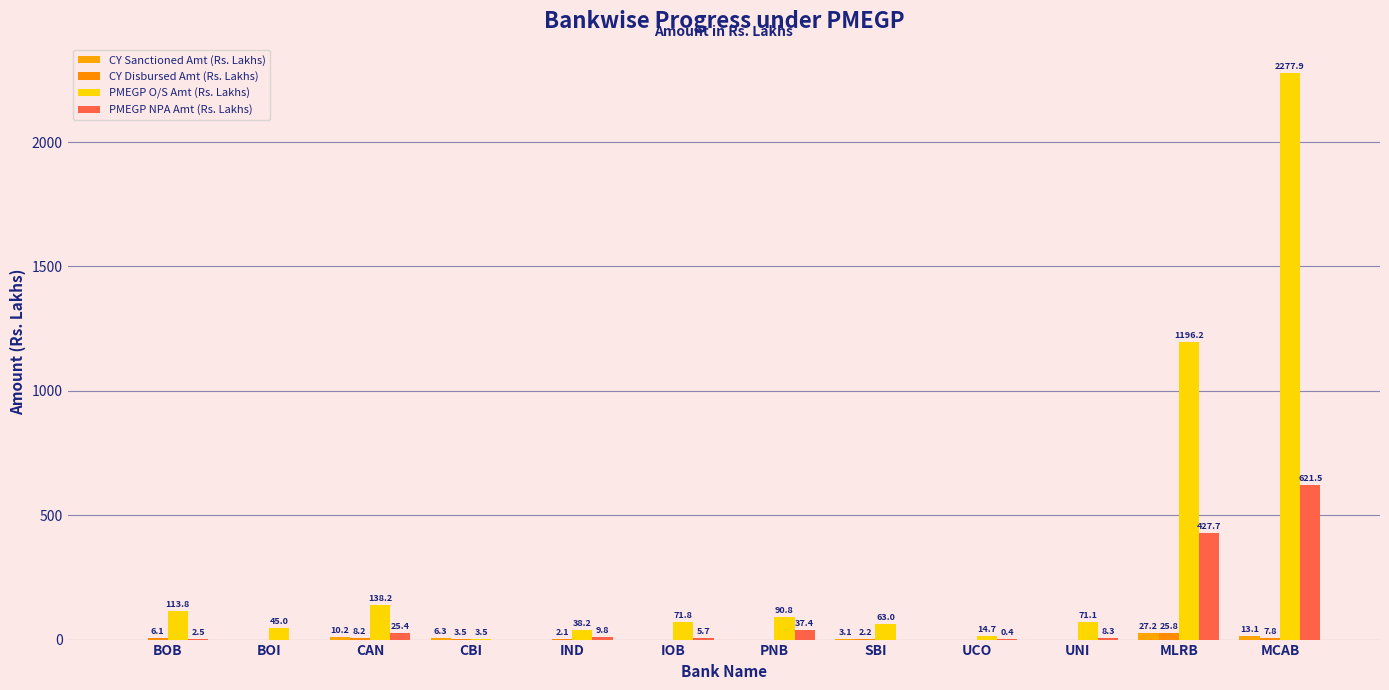

What is the highest value of the PMEGP NPA Amt (Rs. Lakhs) series?

621.5